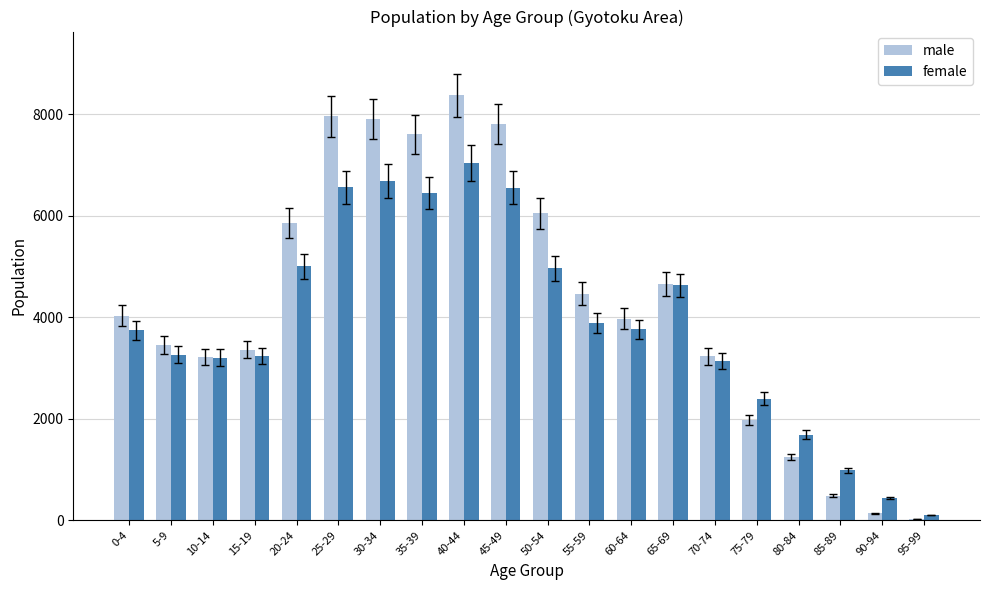

Are the bars grouped side by side (vs. stacked)?

Yes